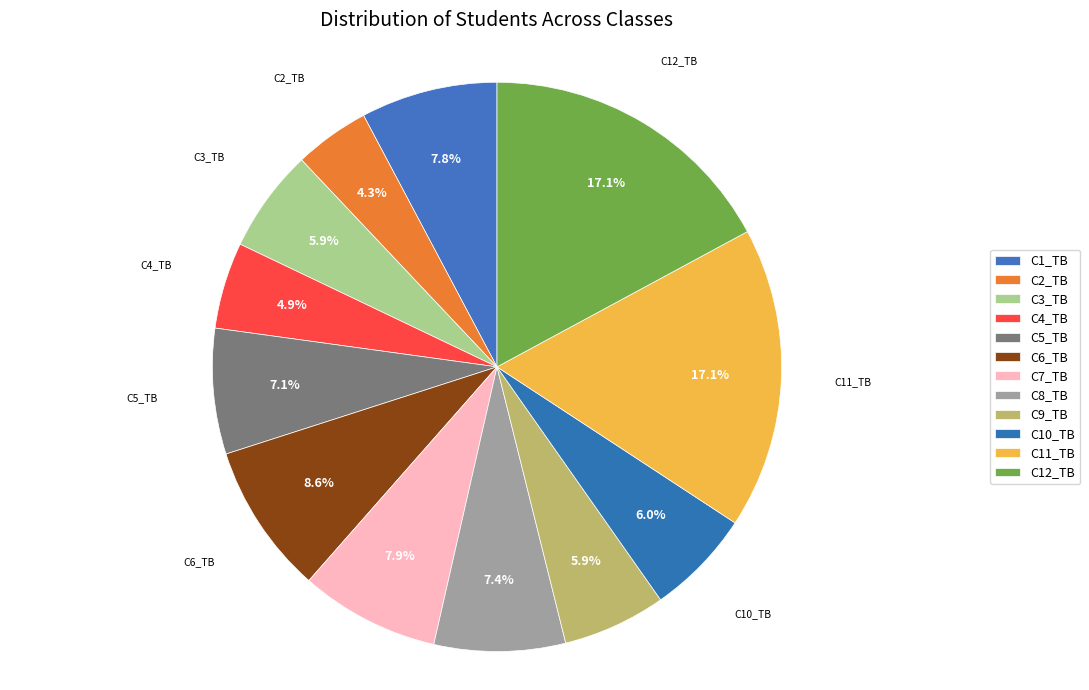

Count the number of slices in the pie.

12